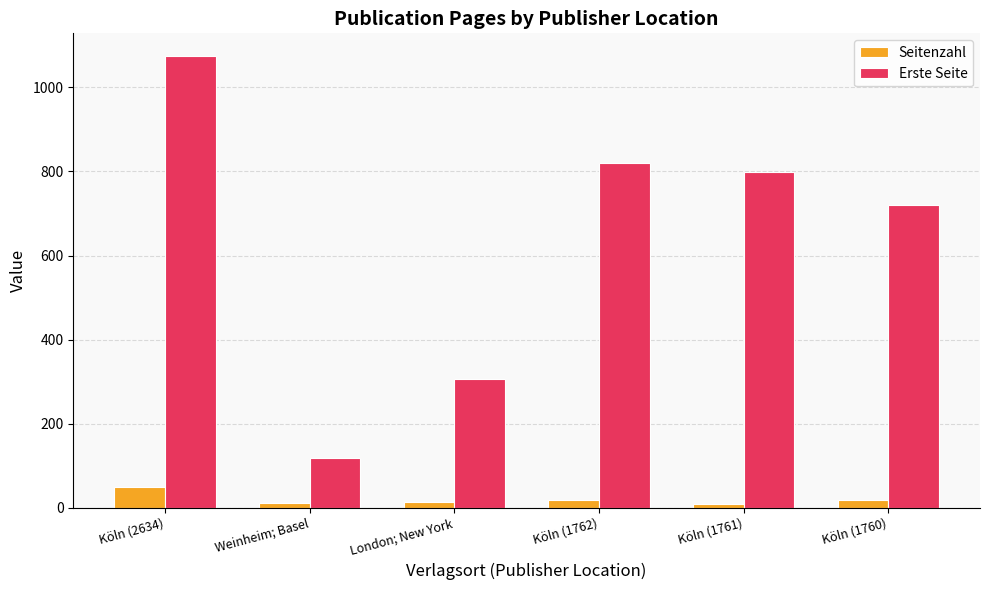

What is the label of the 5th bar from the left?

Köln (1761)